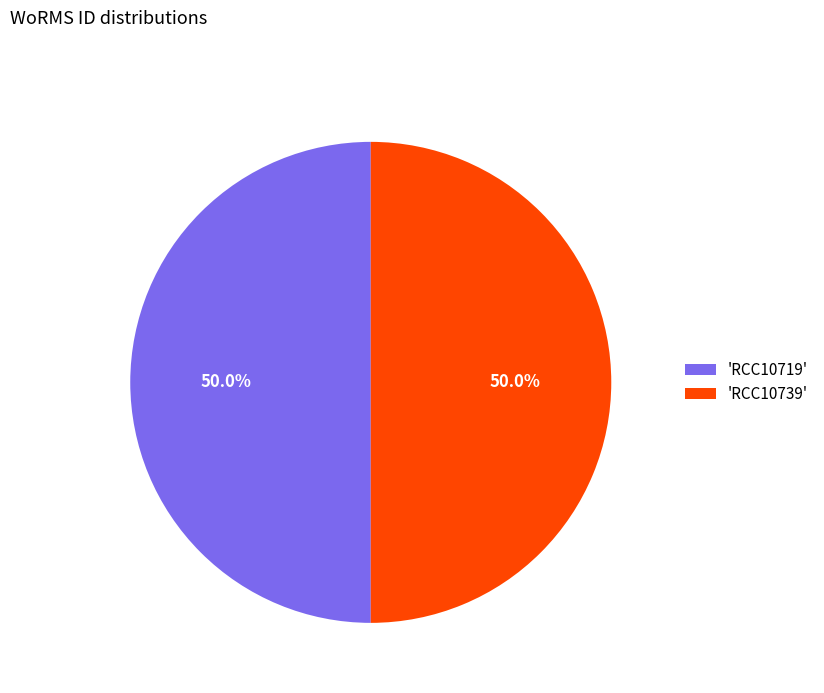

Combined, what portion of the pie is 'RCC10739' and 'RCC10719'?

100.0%